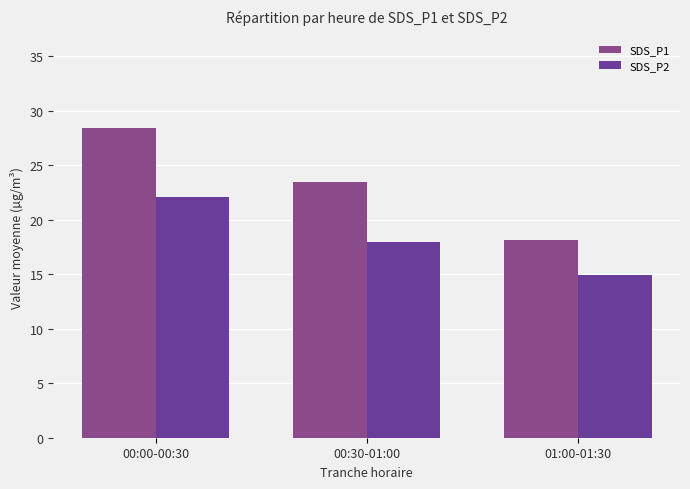

Reading left to right, list all the values displayed in this chart.

SDS_P1: 28.4	23.4	18.1
SDS_P2: 22.1	17.9	15.0